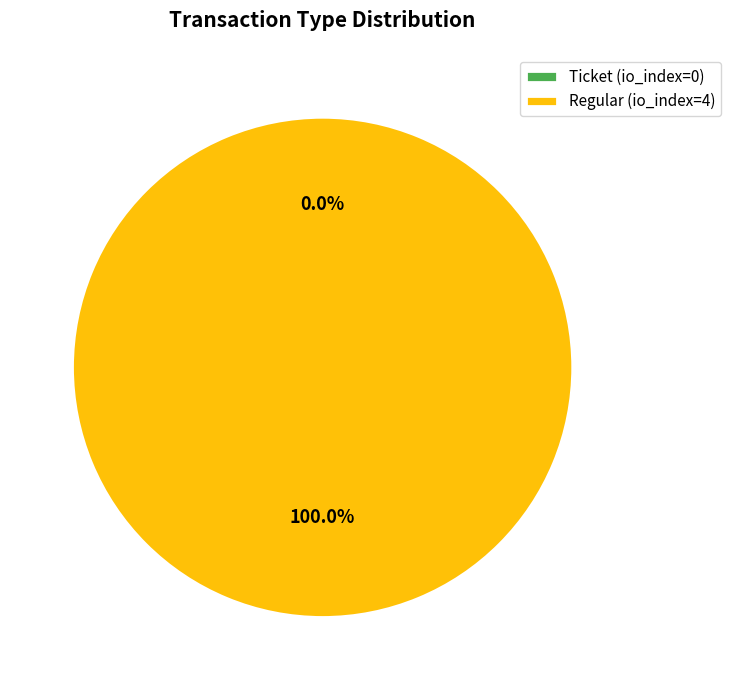

Count the number of slices in the pie.

2